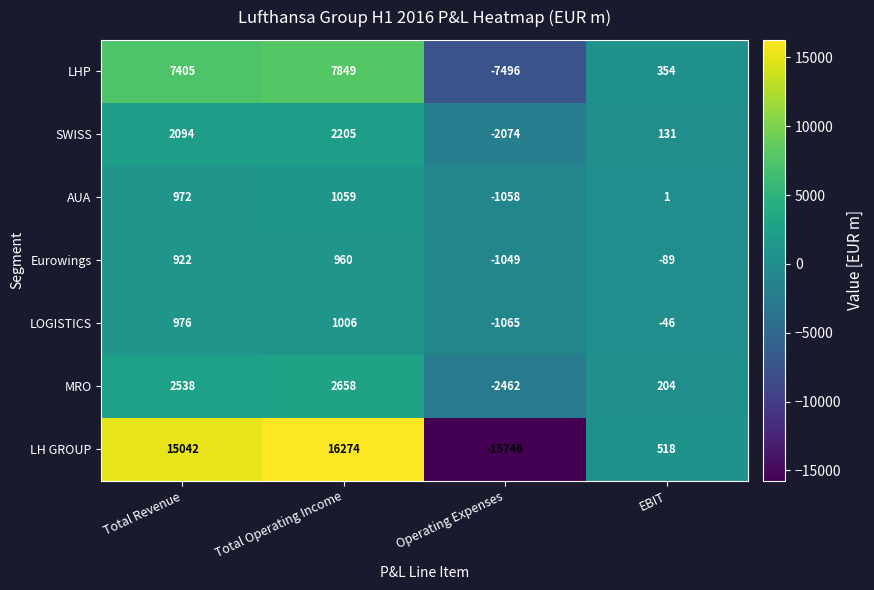

Reading left to right, what are all the values shown in this chart?

LHP: Total Revenue=7405	Total Operating Income=7849	Operating Expenses=-7496	EBIT=354
SWISS: Total Revenue=2094	Total Operating Income=2205	Operating Expenses=-2074	EBIT=131
AUA: Total Revenue=972	Total Operating Income=1059	Operating Expenses=-1058	EBIT=1
Eurowings: Total Revenue=922	Total Operating Income=960	Operating Expenses=-1049	EBIT=-89
LOGISTICS: Total Revenue=976	Total Operating Income=1006	Operating Expenses=-1065	EBIT=-46
MRO: Total Revenue=2538	Total Operating Income=2658	Operating Expenses=-2462	EBIT=204
LH GROUP: Total Revenue=15042	Total Operating Income=16274	Operating Expenses=-15746	EBIT=518